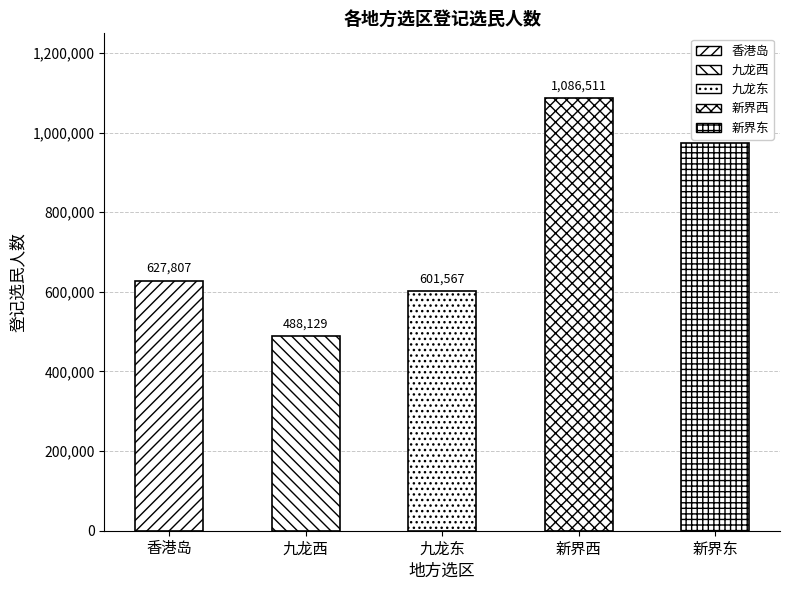

Reading left to right, extract all data points from this chart.

627807	488129	601567	1086511	975071